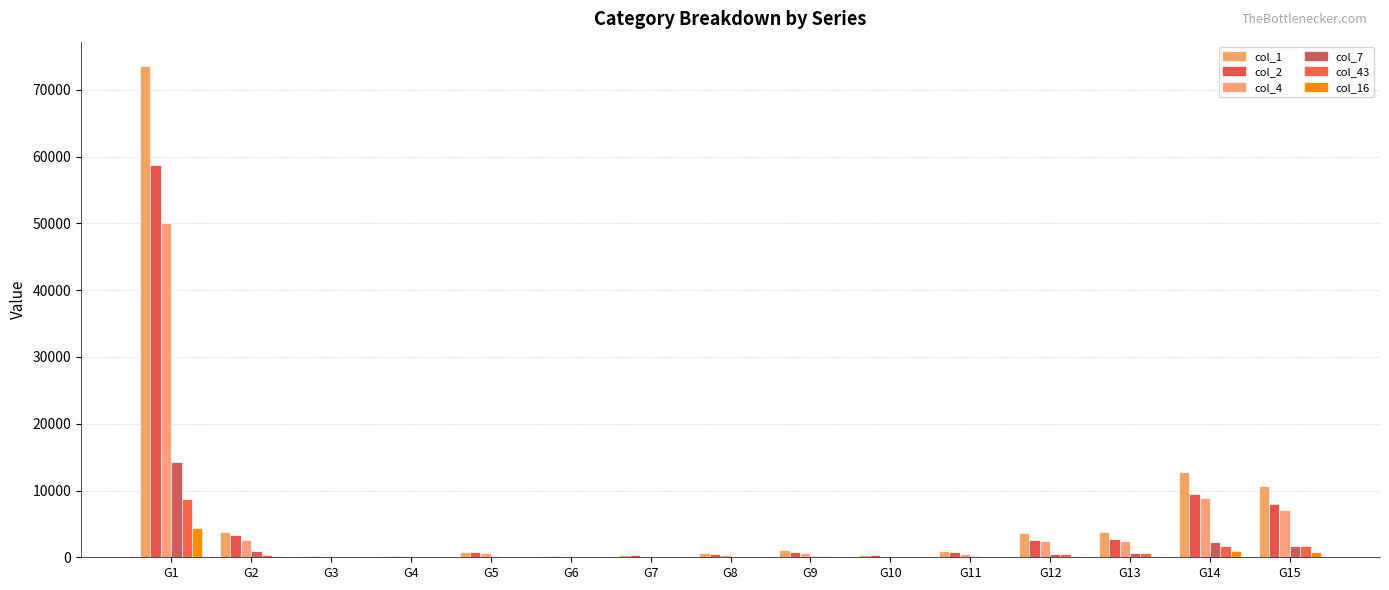

What is the highest value of the col_7 series?

14240